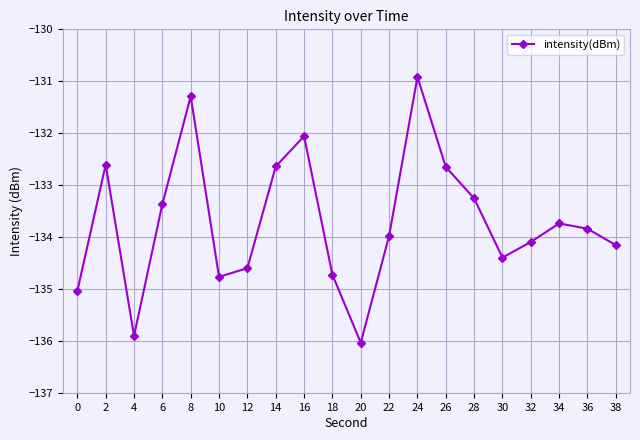

Reading left to right, extract all data points from this chart.

-135.0	-132.6	-135.9	-133.4	-131.3	-134.8	-134.6	-132.6	-132.1	-134.7	-136.0	-134.0	-130.9	-132.6	-133.3	-134.4	-134.1	-133.7	-133.8	-134.2